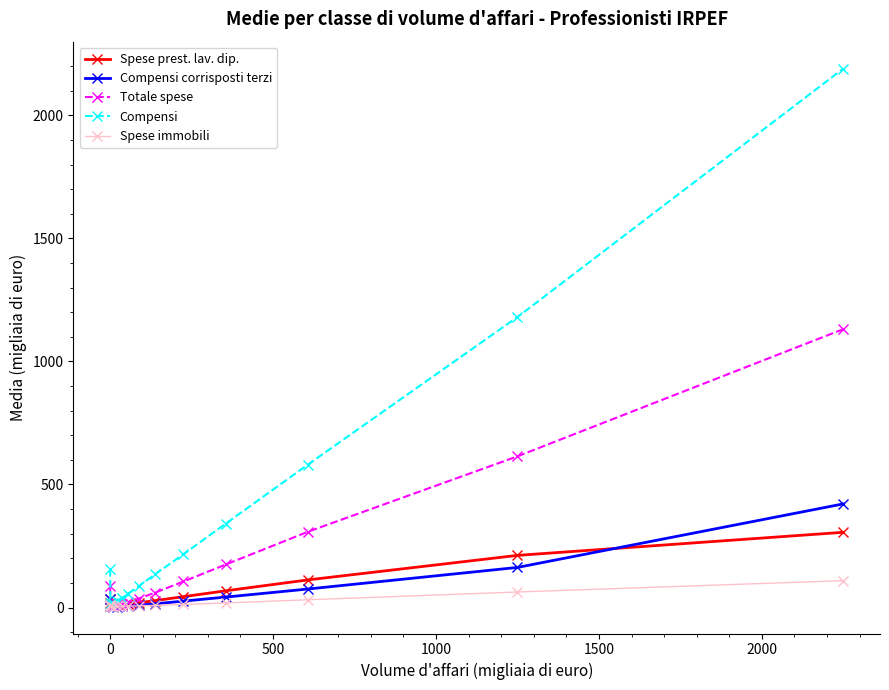

What is the value of the Totale spese point at the 14th from the left?

1131.2